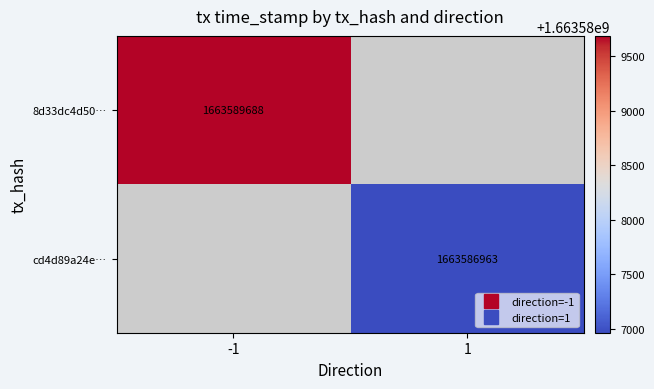

Between 1 and -1, which is larger?

-1